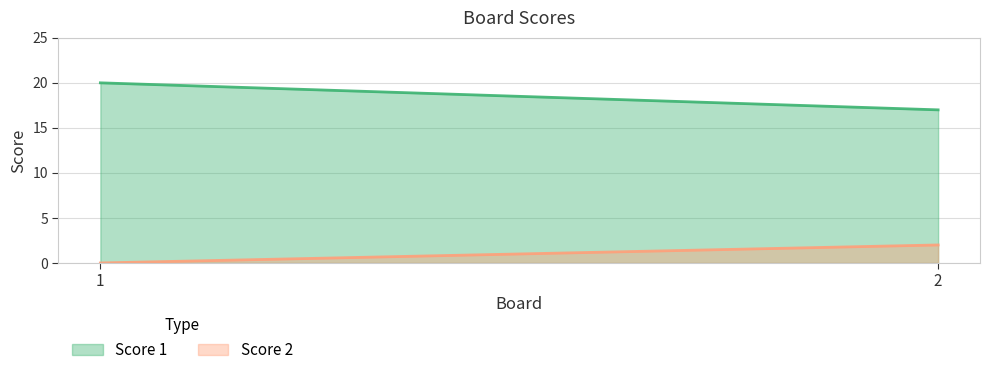

Which series has the largest total across all categories?

Score 1